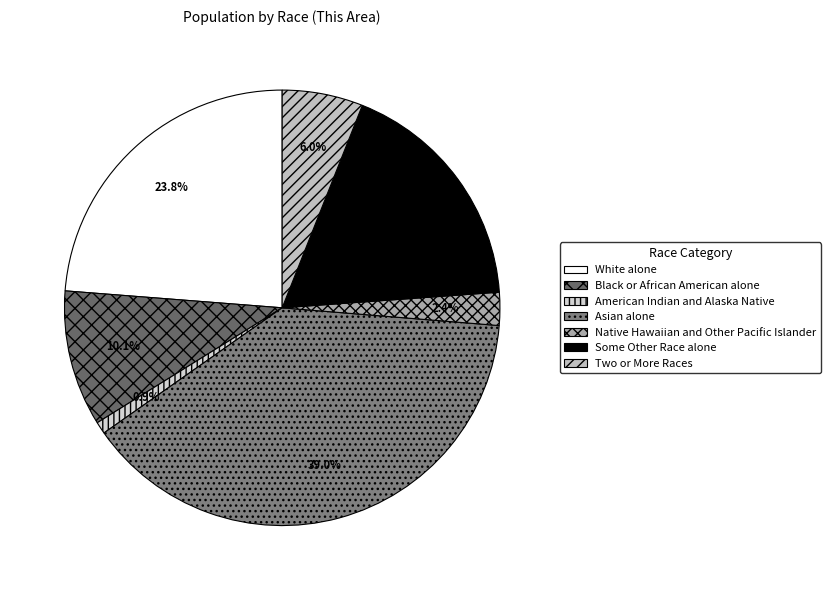

How many slices are in this pie chart?

7